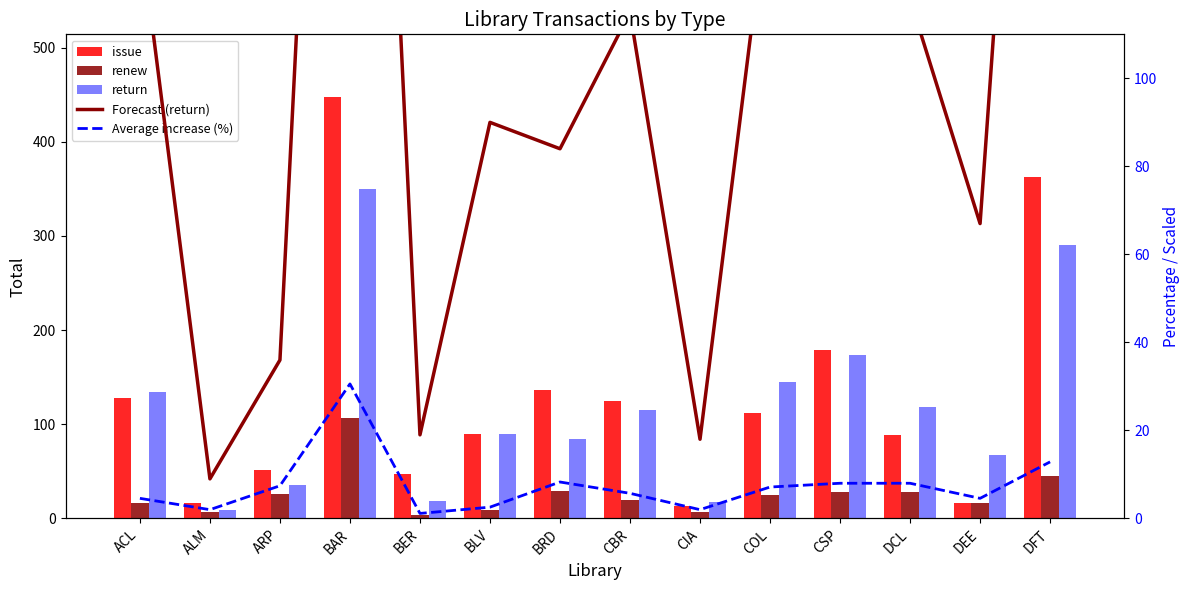

What is the sum of the Forecast (return) values at DFT and DEE?

357.0